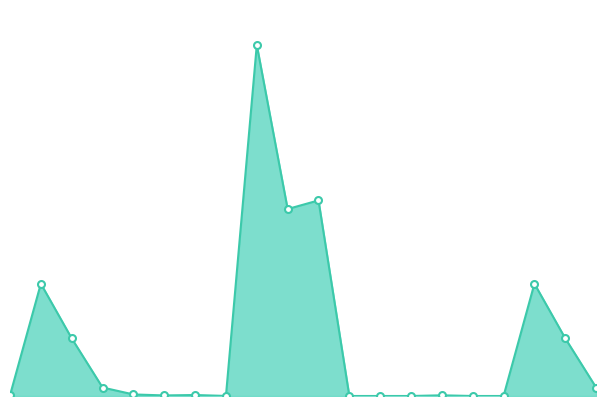

List the labels in order of value, smallest first.

11, 12, 13, 15, 16, 7, 5, 0, 14, 6, 4, 3, 19, 2, 18, 1, 17, 9, 10, 8